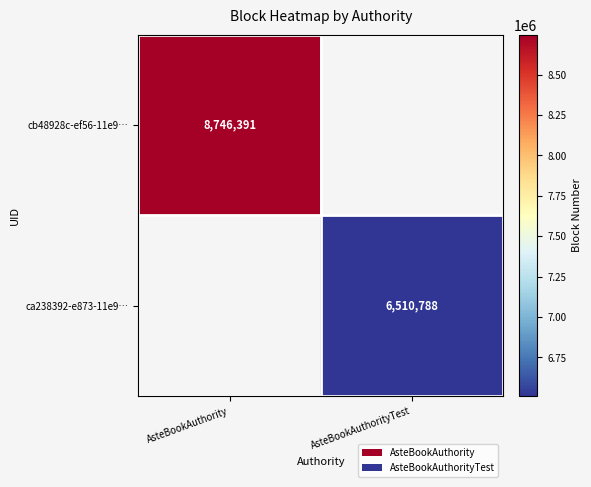

Which label corresponds to the largest value in the chart?

AsteBookAuthority